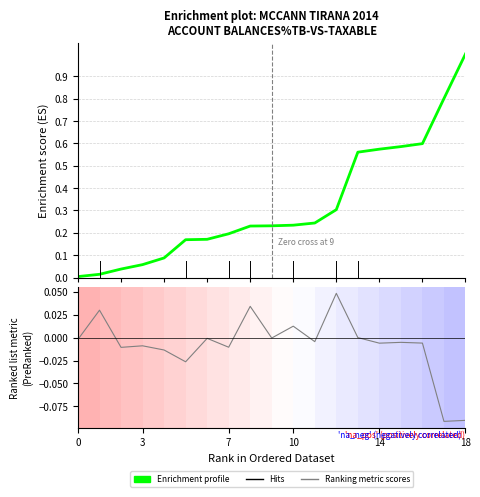

What is the label of the 18th point from the right?

3